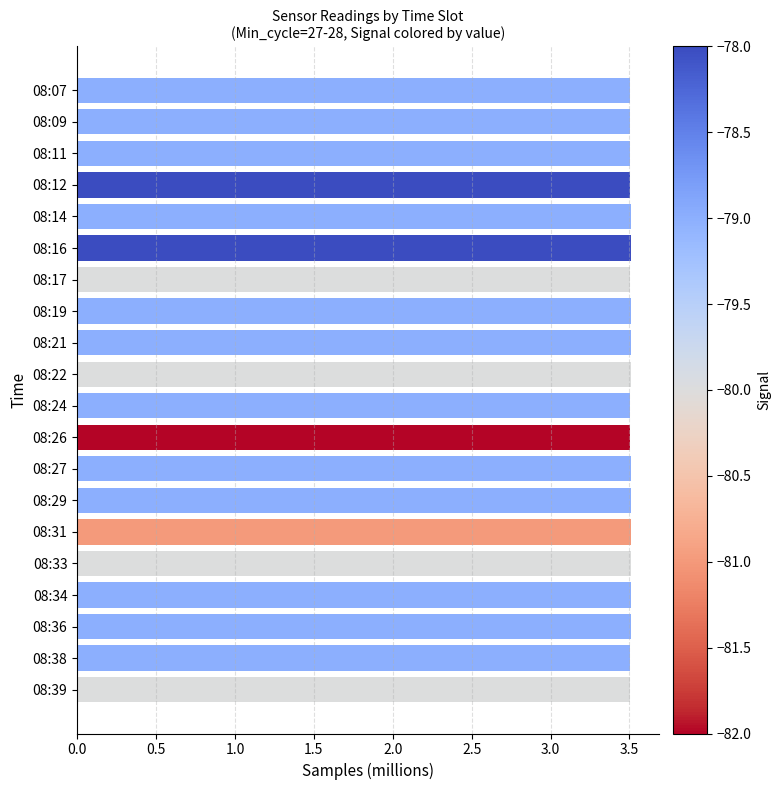

Count the number of data series in this chart.

1